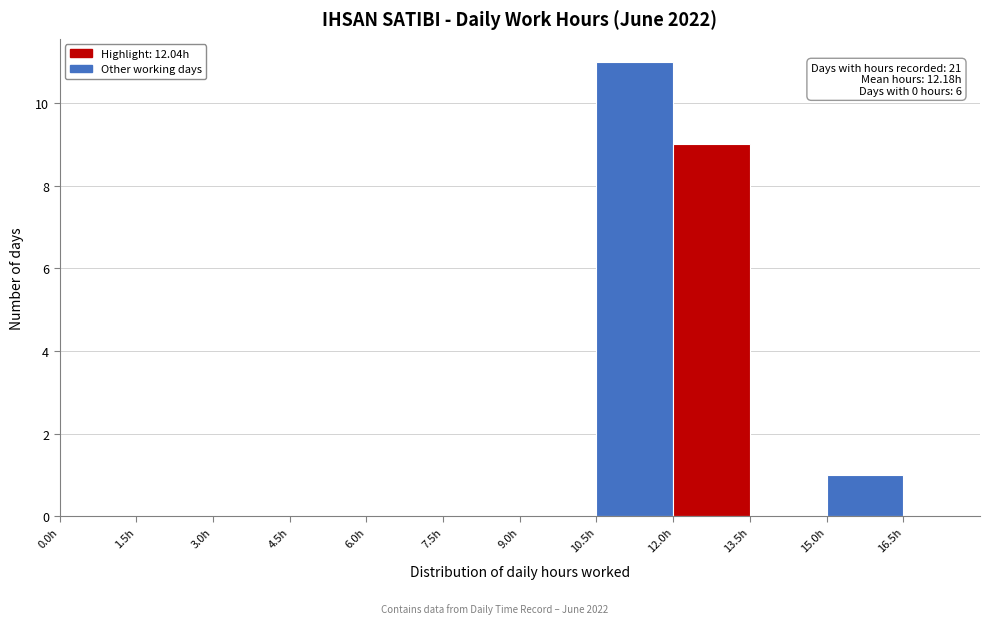

Which range on the x-axis has the tallest bar?

10.5 to 12.0